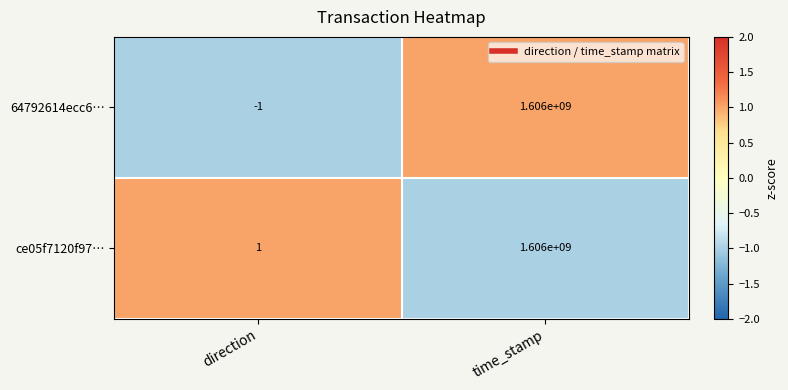

Which series has the largest total across all categories?

ce05f7120f97…